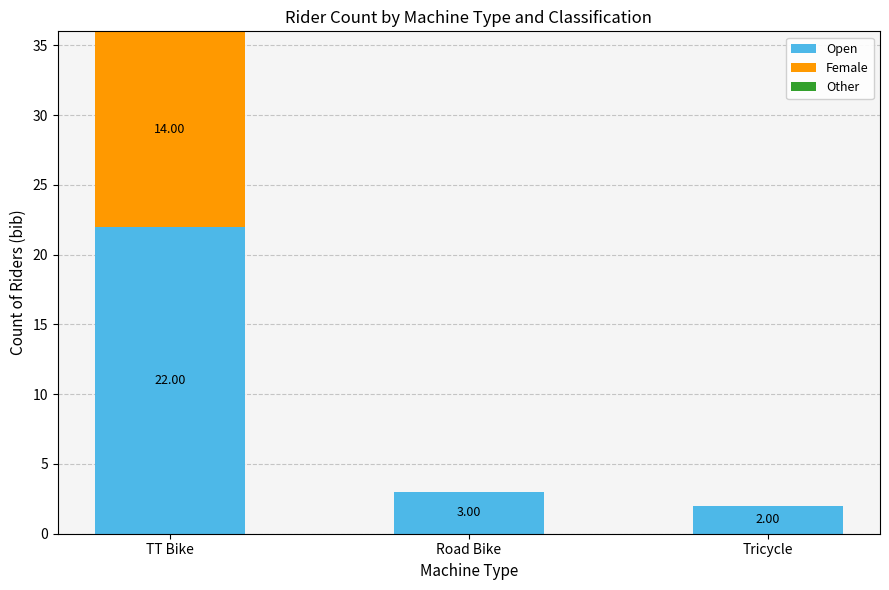

Where does the Open series first go above 3?

TT Bike